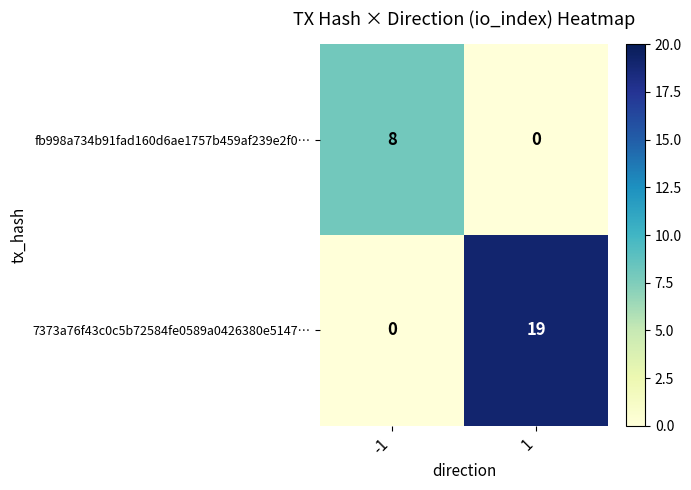

What is the greatest value displayed?

19